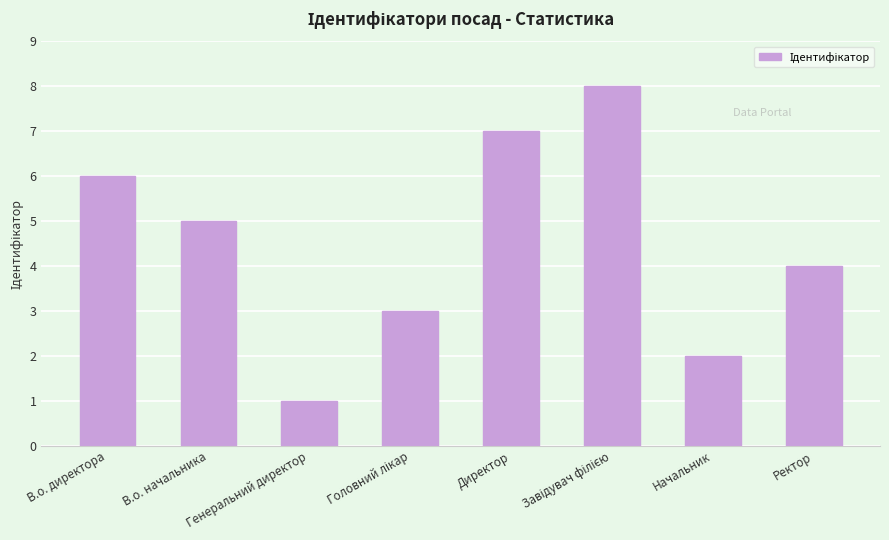

Is it true that the value at Ректор is 4?

True